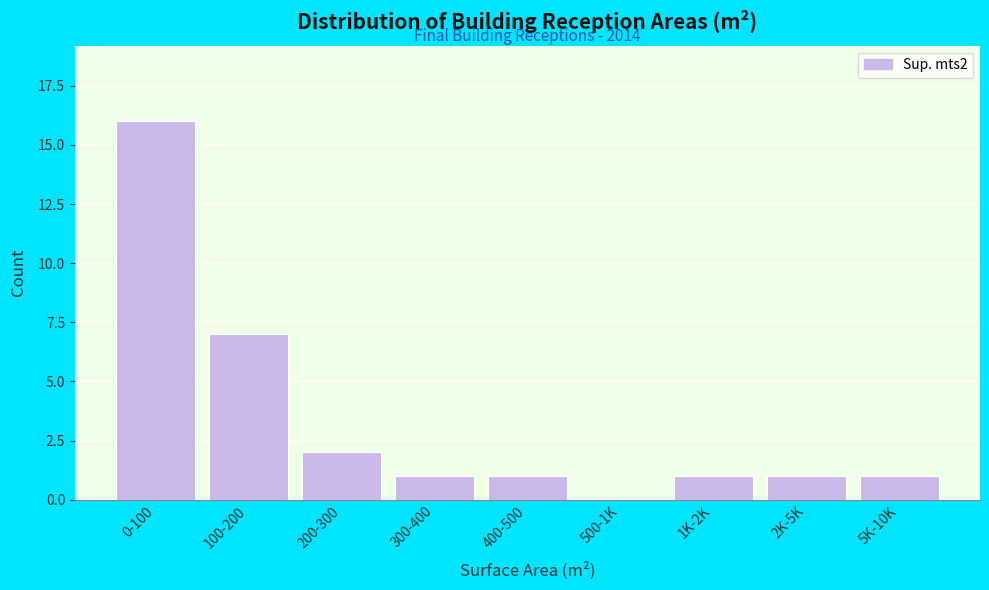

Reading right to left, what are all the values shown in this chart?

5K-10K=1	2K-5K=1	1K-2K=1	500-1K=0	400-500=1	300-400=1	200-300=2	100-200=7	0-100=16